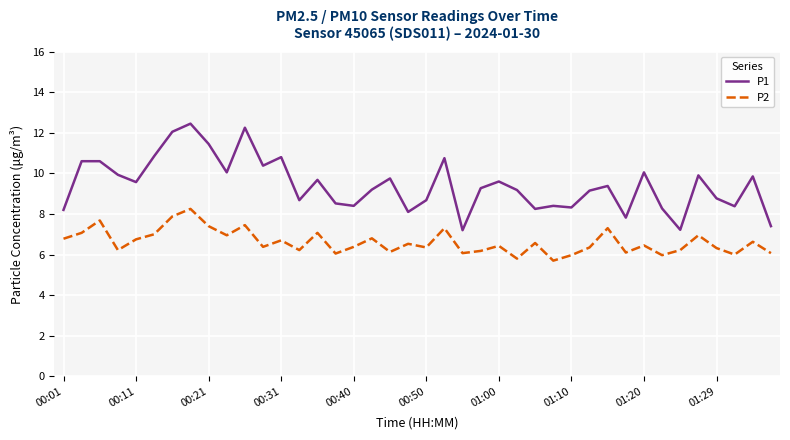

Does the chart have visible grid lines?

Yes